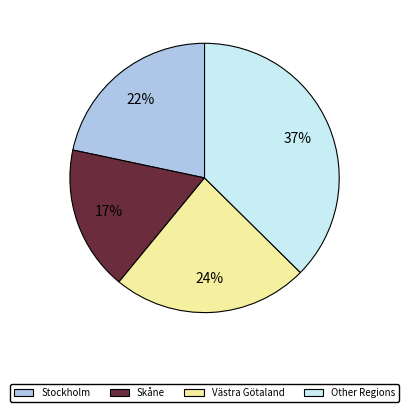

Which has a higher value, Västra Götaland or Stockholm?

Västra Götaland